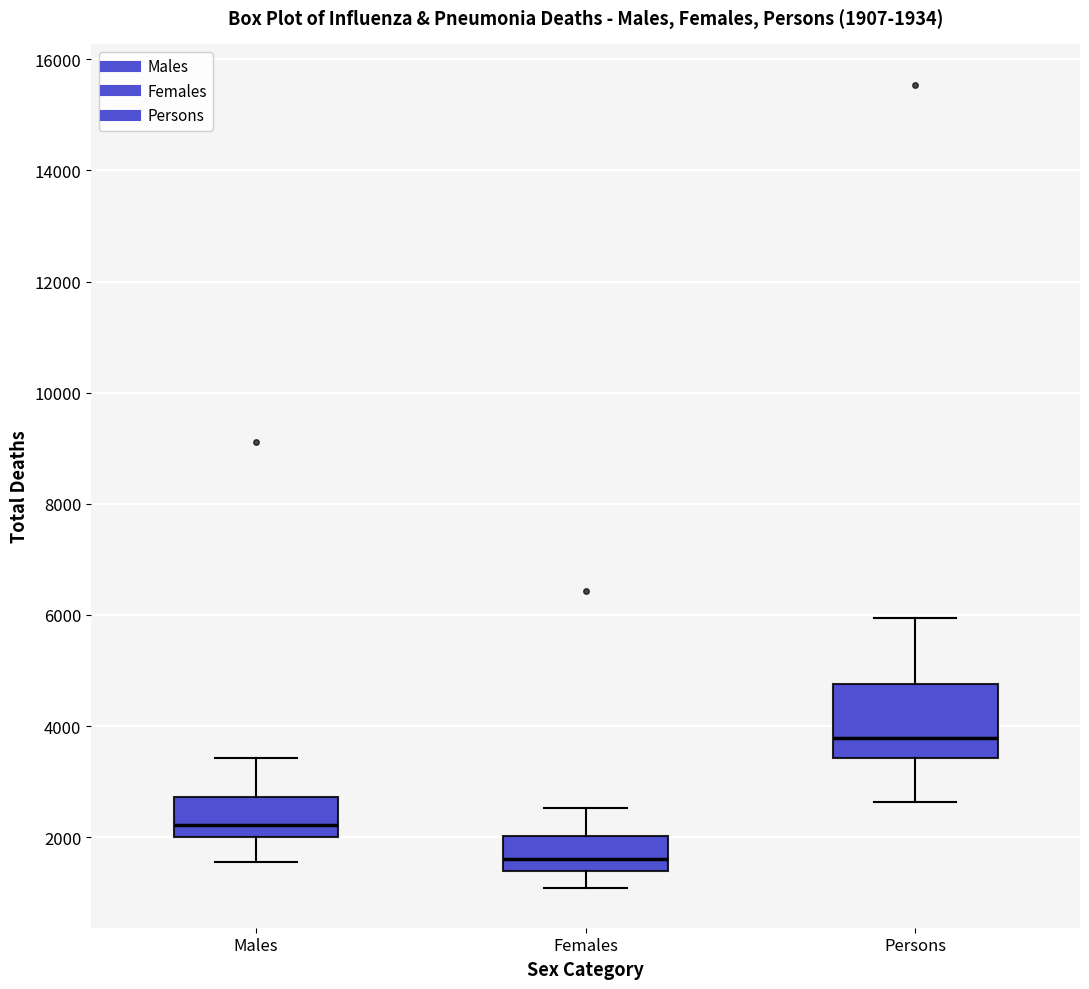

Which box is the tallest, from its lower edge to its upper edge?

Persons